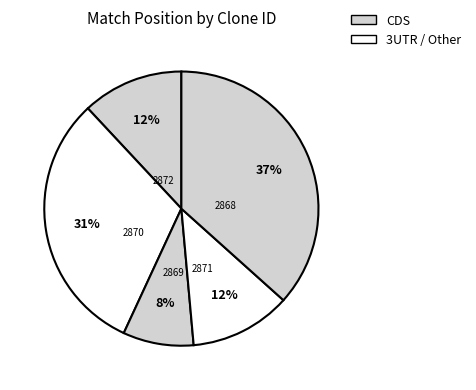

Count the number of slices in the pie.

5